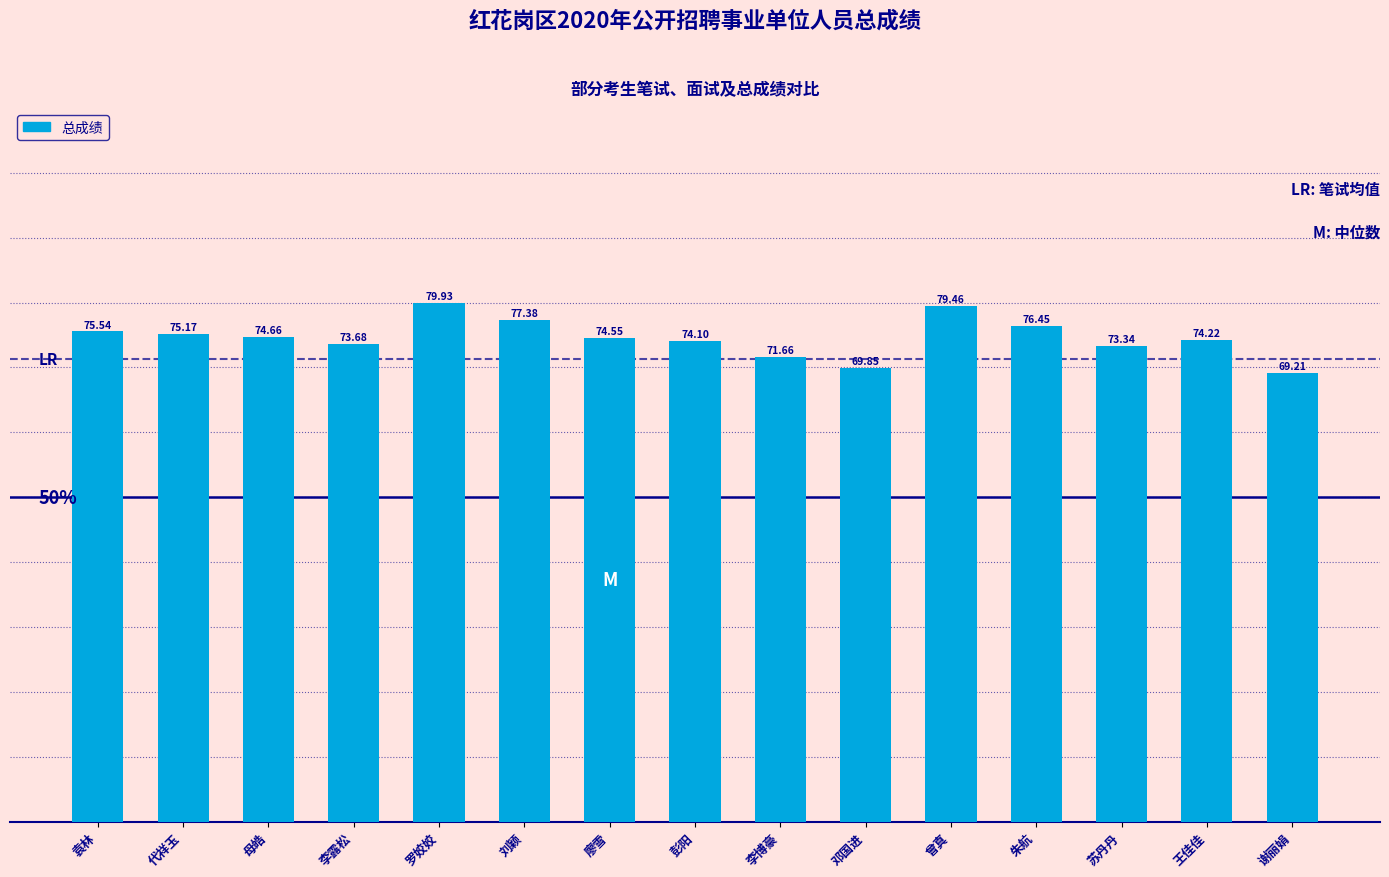

What is the sum of the values at 李露松 and 李博豪?

145.3